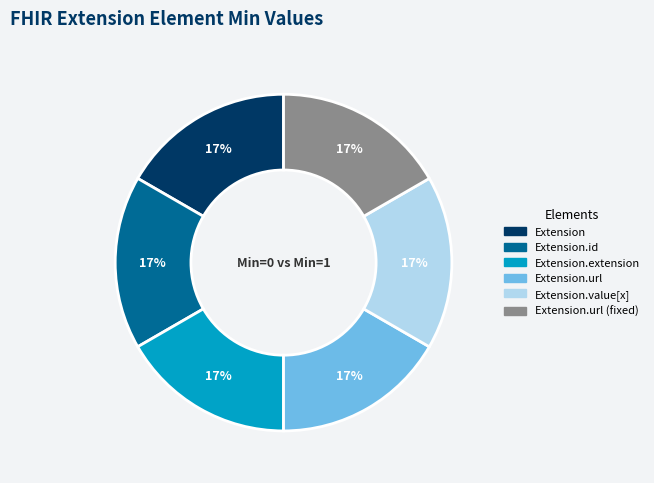

To the nearest percent, what is the average slice percentage?

17%